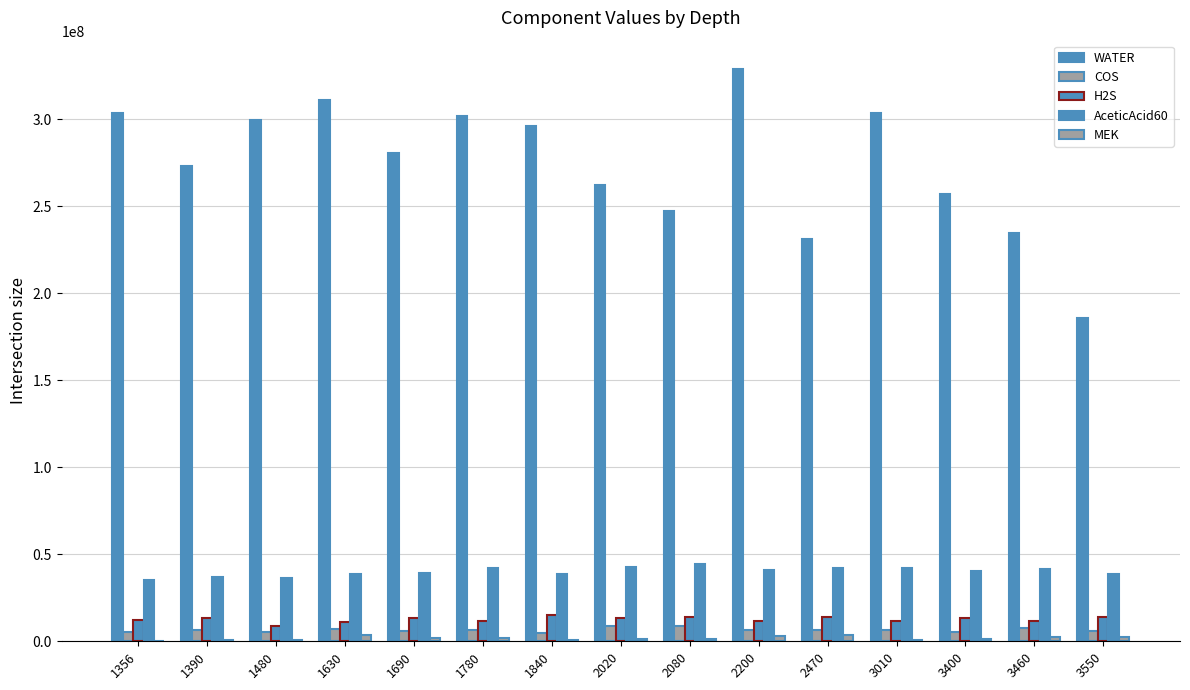

Count the number of data series in this chart.

5